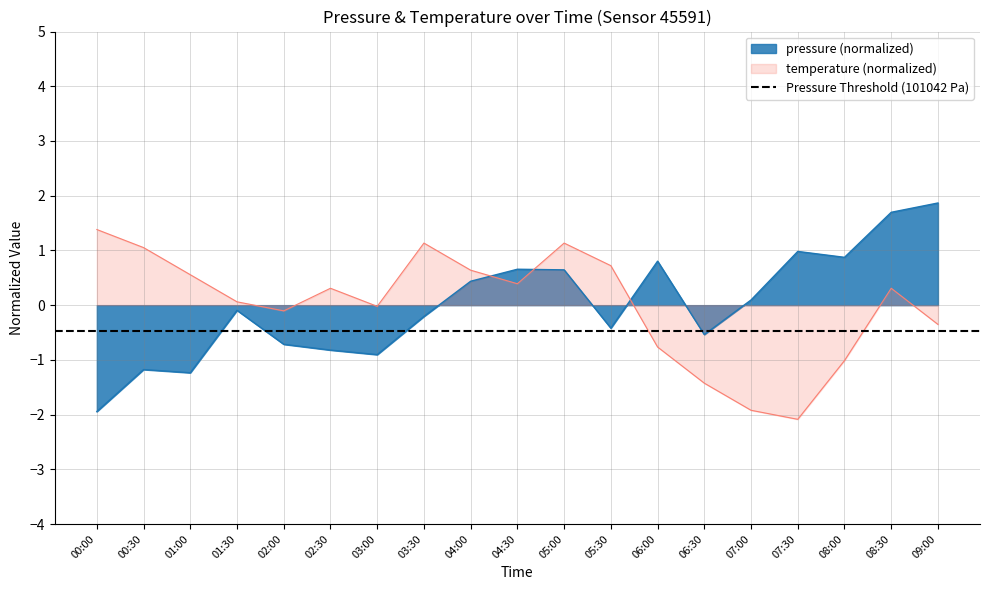

Reading left to right, list all the values displayed in this chart.

pressure: -1.9	-1.2	-1.2	-0.1	-0.7	-0.8	-0.9	-0.2	0.4	0.7	0.6	-0.4	0.8	-0.5	0.1	1.0	0.9	1.7	1.9
temperature: 1.4	1.1	0.6	0.1	-0.1	0.3	-0.0	1.1	0.6	0.4	1.1	0.7	-0.8	-1.4	-1.9	-2.1	-1.0	0.3	-0.4